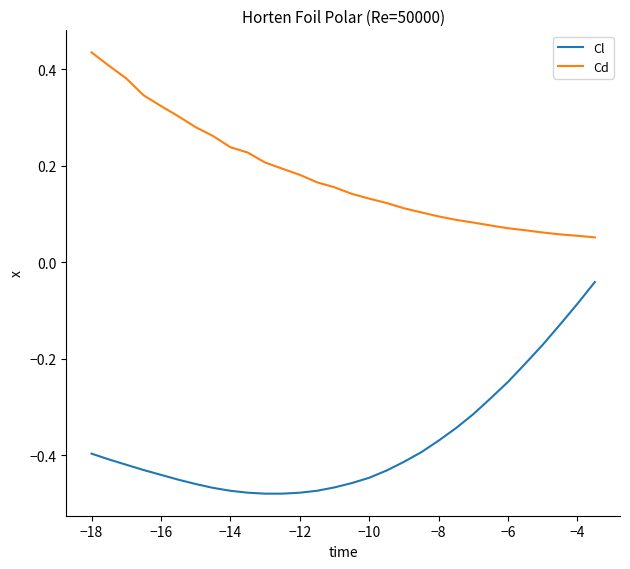

True or false: Cl and Cd intersect in this chart.

False